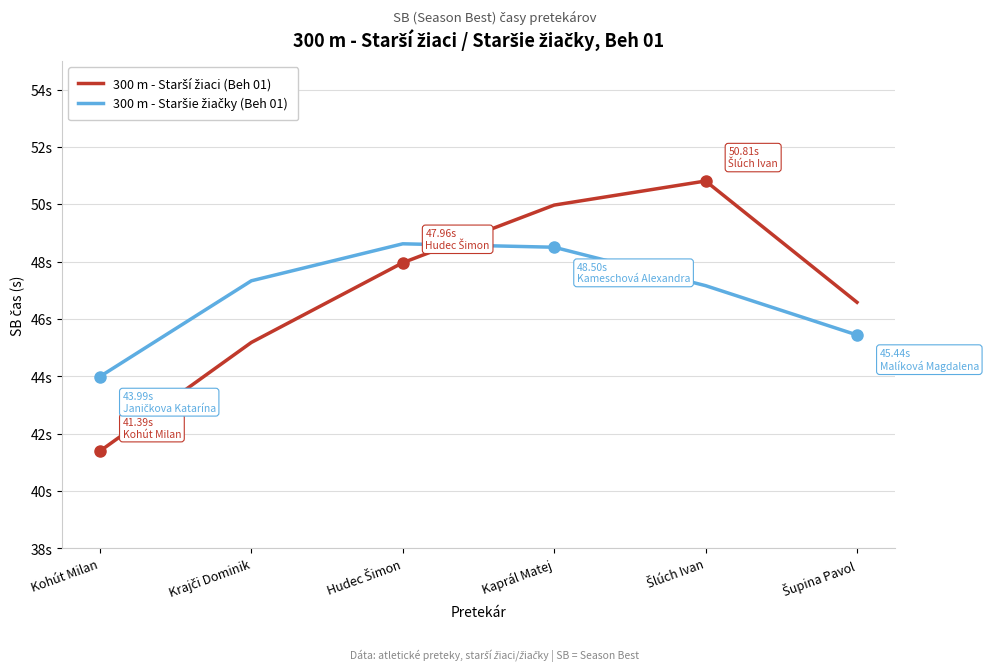

What is the label of the 1st point from the right?

Šupina Pavol